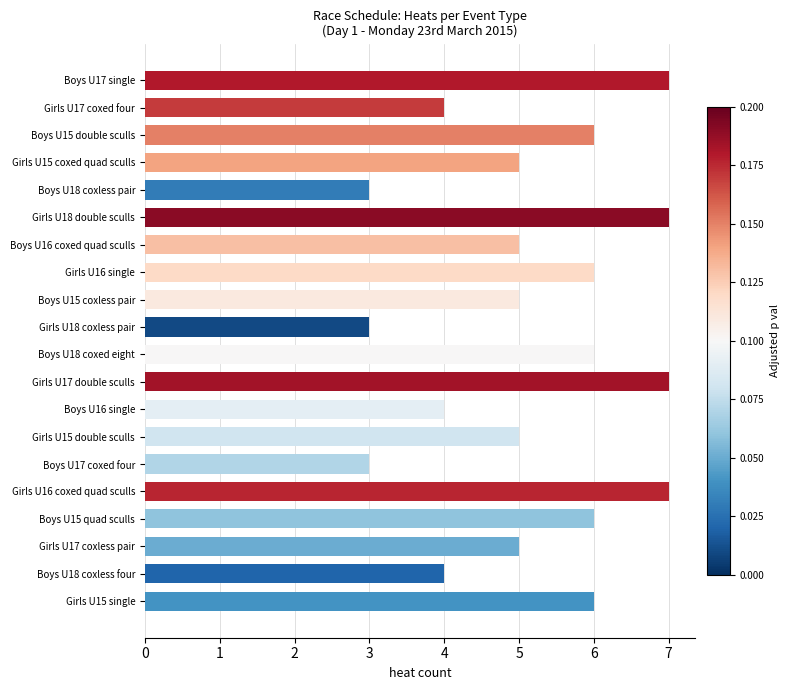

Reading top to bottom, transcribe all the data shown in this chart.

Boys U17 single=7	Girls U17 coxed four=4	Boys U15 double sculls=6	Girls U15 coxed quad sculls=5	Boys U18 coxless pair=3	Girls U18 double sculls=7	Boys U16 coxed quad sculls=5	Girls U16 single=6	Boys U15 coxless pair=5	Girls U18 coxless pair=3	Boys U18 coxed eight=6	Girls U17 double sculls=7	Boys U16 single=4	Girls U15 double sculls=5	Boys U17 coxed four=3	Girls U16 coxed quad sculls=7	Boys U15 quad sculls=6	Girls U17 coxless pair=5	Boys U18 coxless four=4	Girls U15 single=6